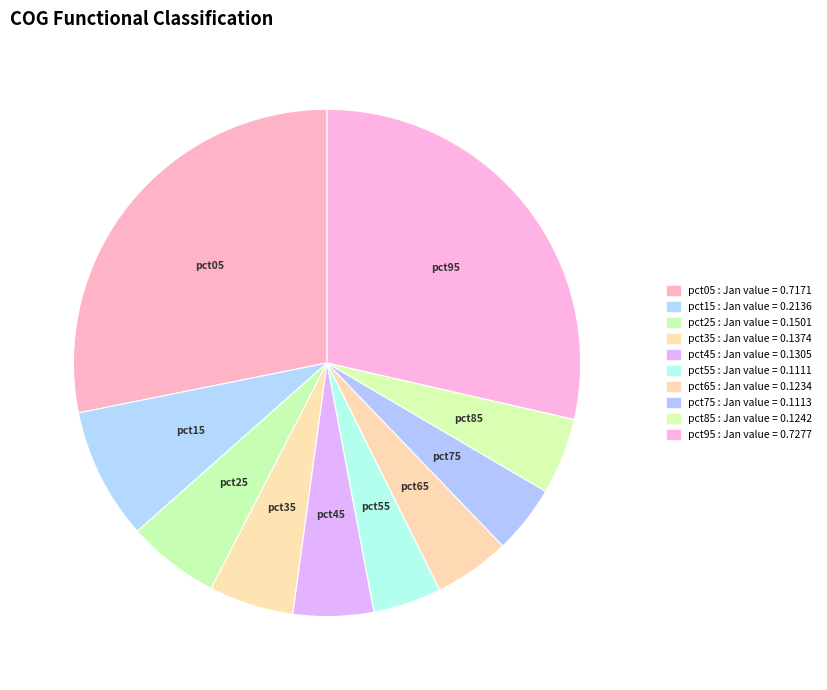

How many slices are in this pie chart?

10